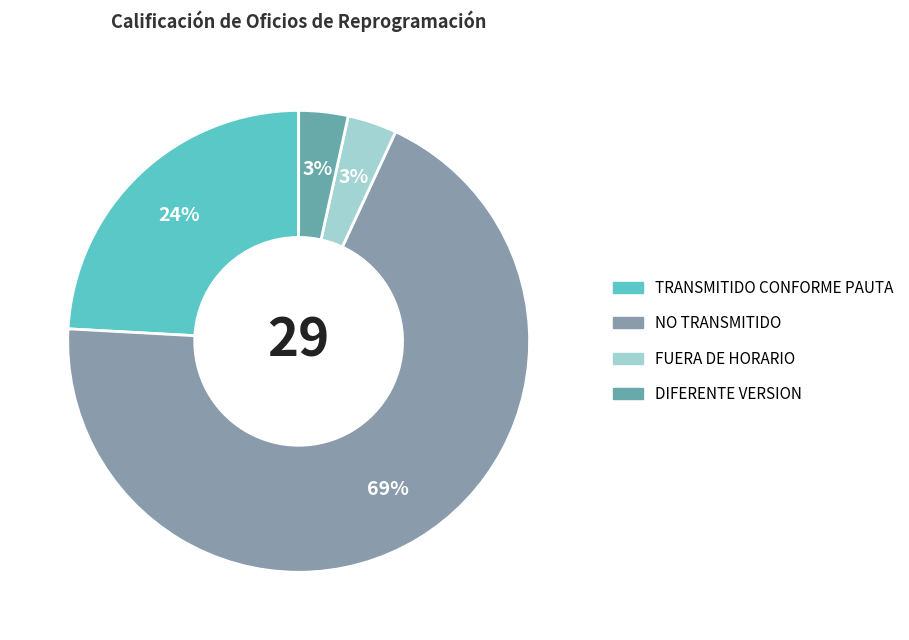

What is the ratio of the value at NO TRANSMITIDO to the value at FUERA DE HORARIO?

20.0